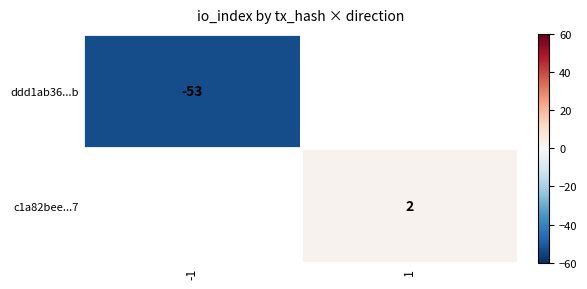

The ddd1ab36...b series shows -53 at -1. True or false?

True